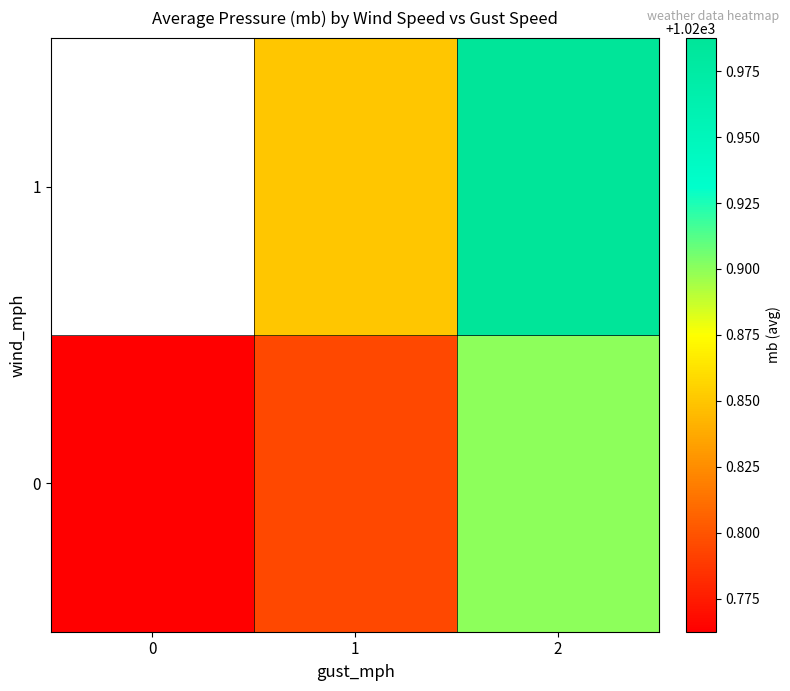

Is it true that 1 equals 1020.9 at 1?

True